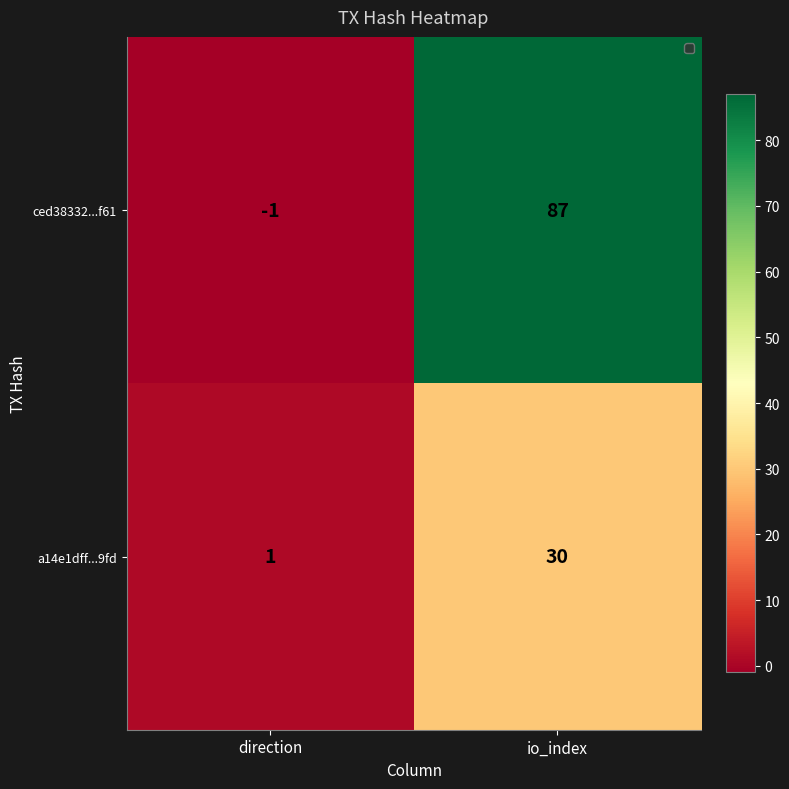

Reading left to right, list all the values displayed in this chart.

ced38332...f61: -1	87
a14e1dff...9fd: 1	30